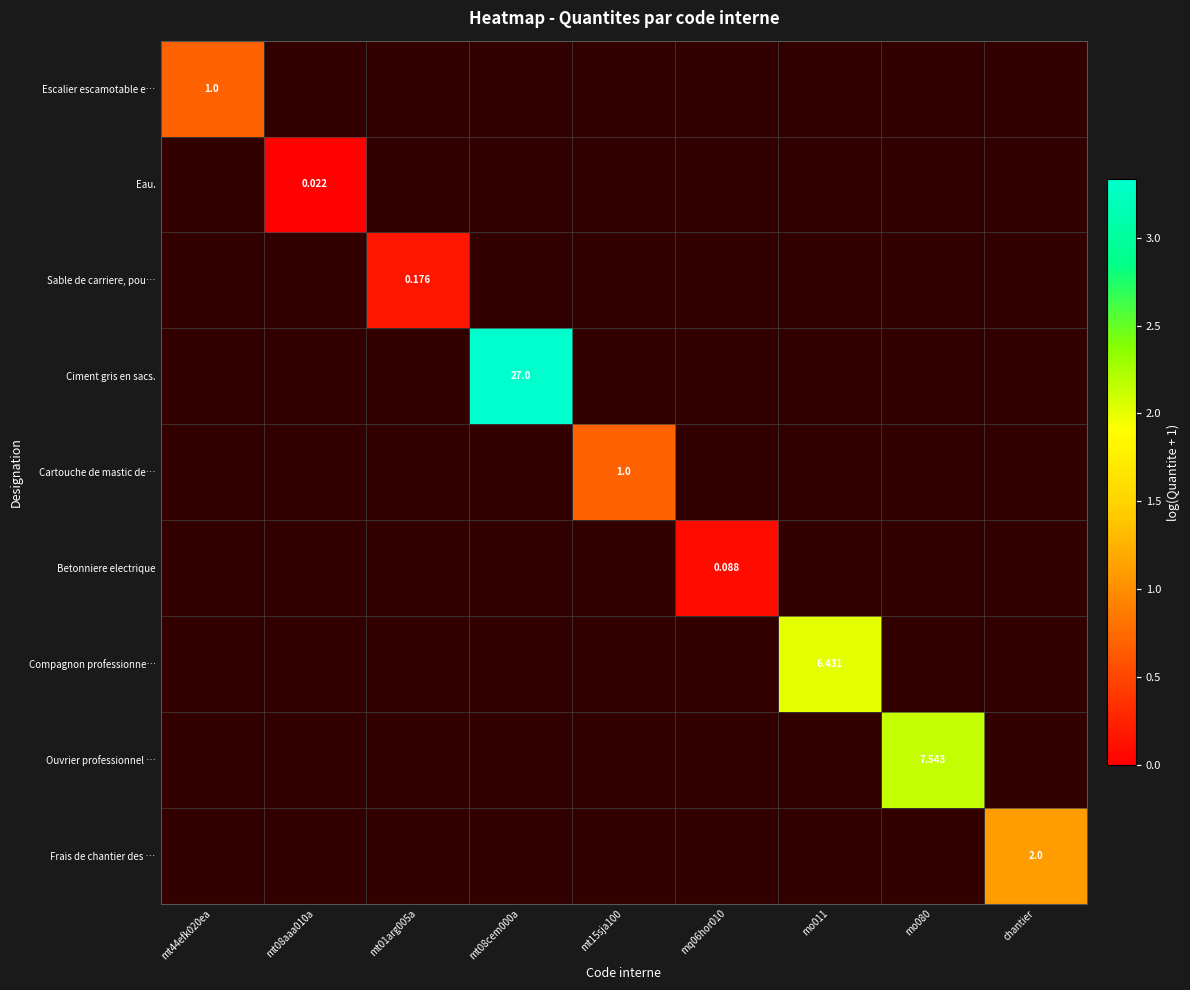

What is the lowest value of the Escalier escamotable e… series?

0.7